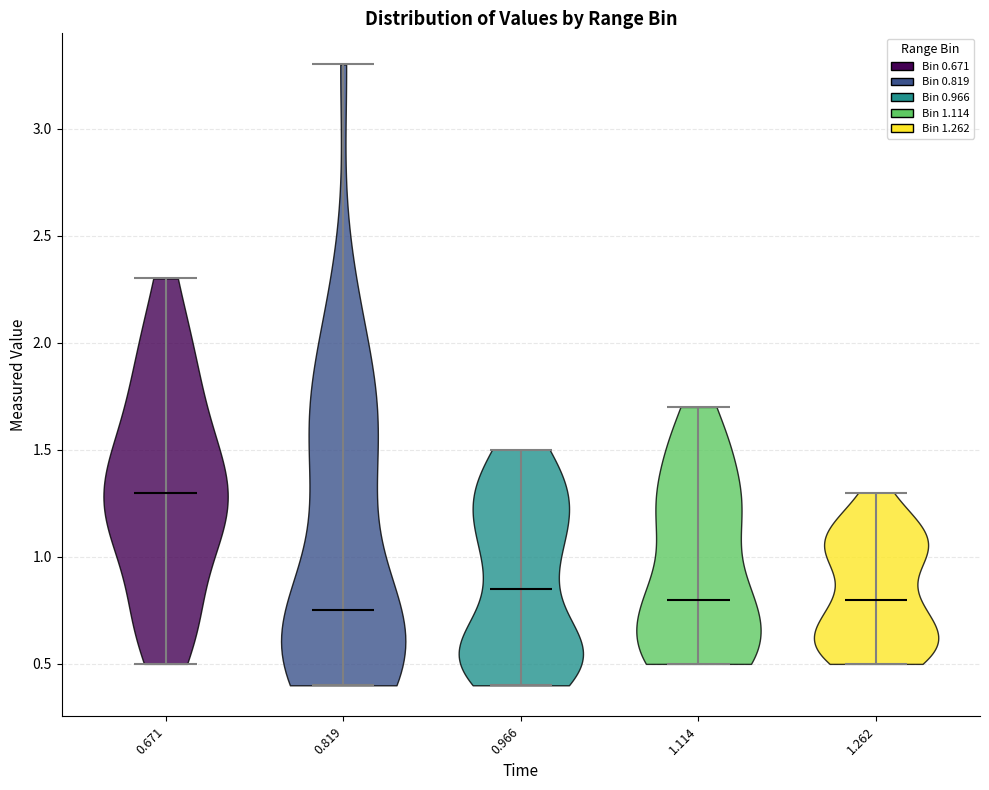

Reading left to right, read every violin against the y-axis: where its median line is, and the lowest and highest points it reaches. The values are not printed on the chart, so give them approximately, as read against the axis.

0.671: median line 1.30, lowest point 0.50, highest point 2.30
0.819: median line 0.75, lowest point 0.40, highest point 3.30
0.966: median line 0.85, lowest point 0.40, highest point 1.50
1.114: median line 0.80, lowest point 0.50, highest point 1.70
1.262: median line 0.80, lowest point 0.50, highest point 1.30